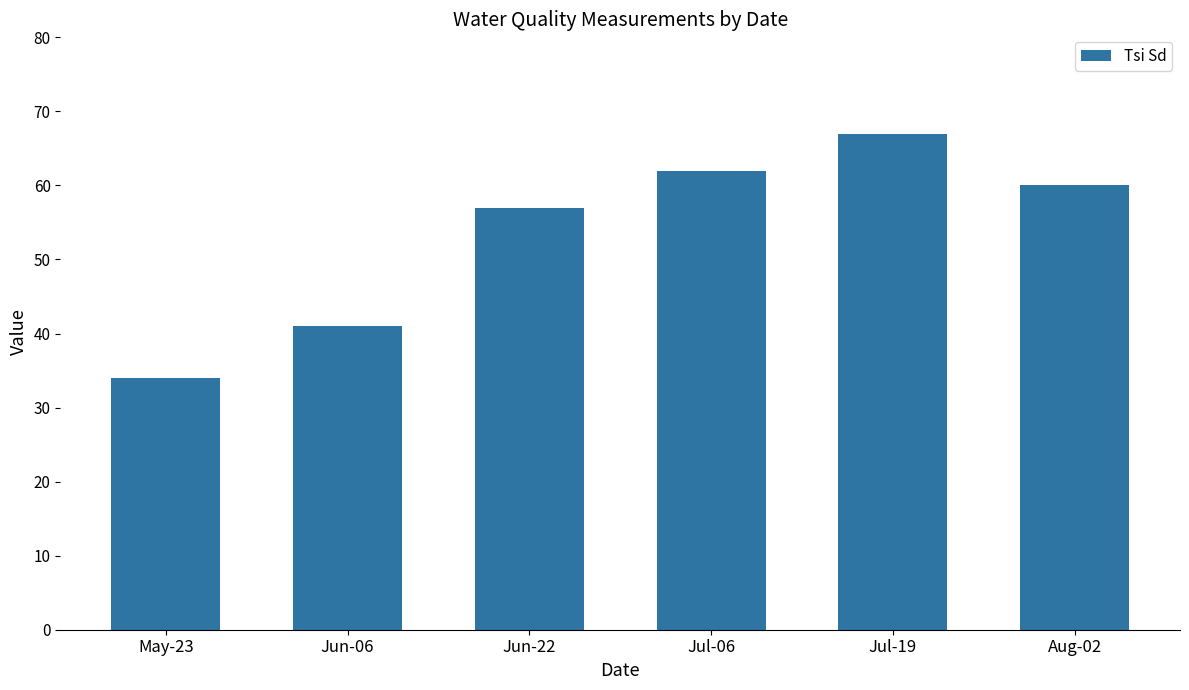

The chart shows a value of 57 at Jun-22. True or false?

True